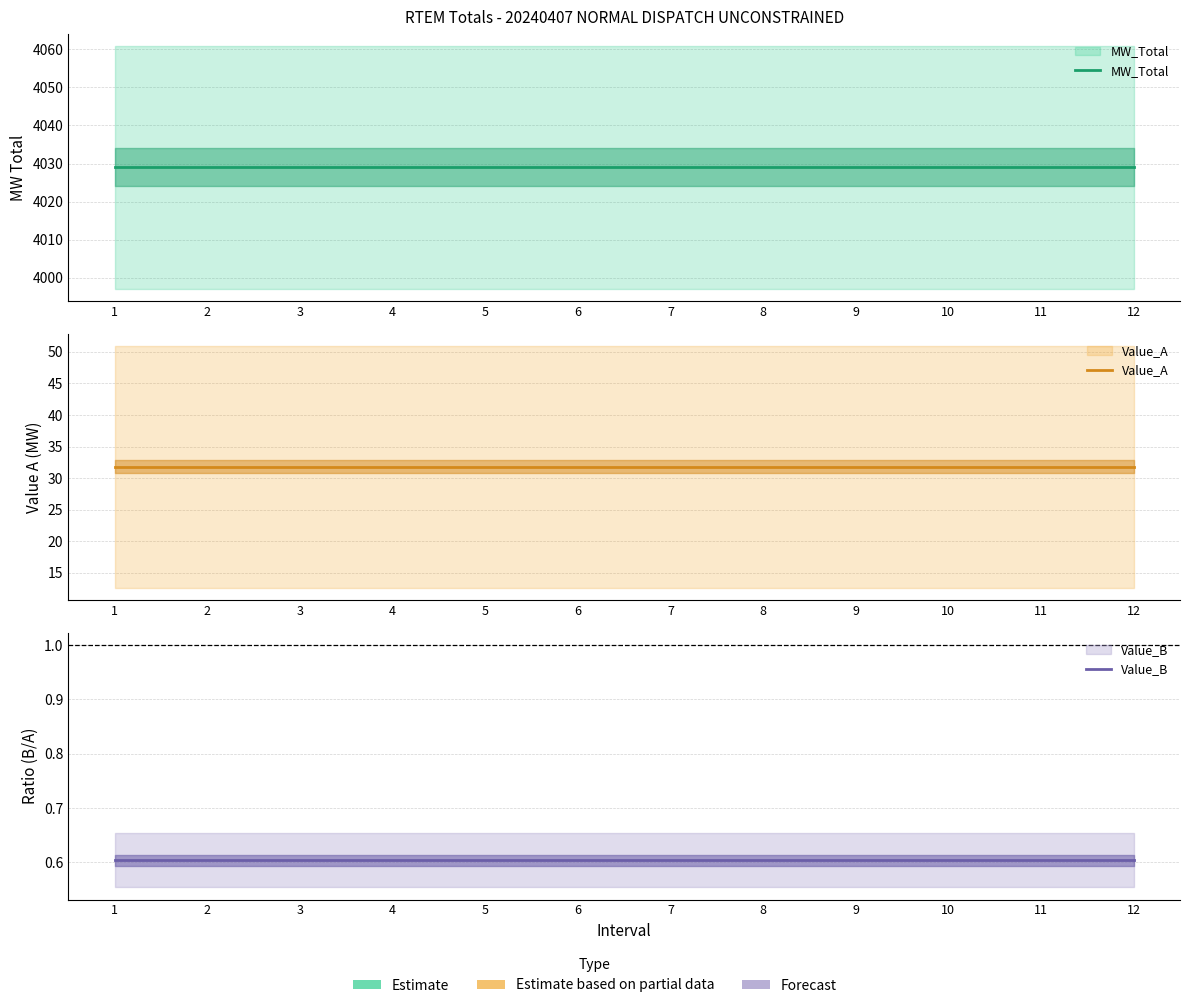

The value of MW_Total at 10 is 6363.9. True or false?

False